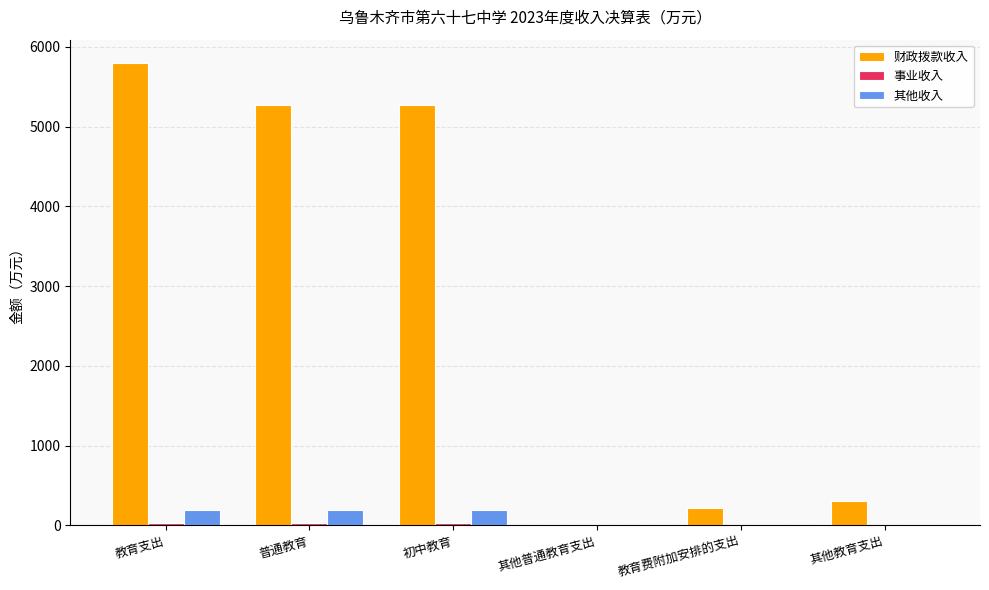

The value of 财政拨款收入 at 教育支出 is 5799.6. True or false?

True